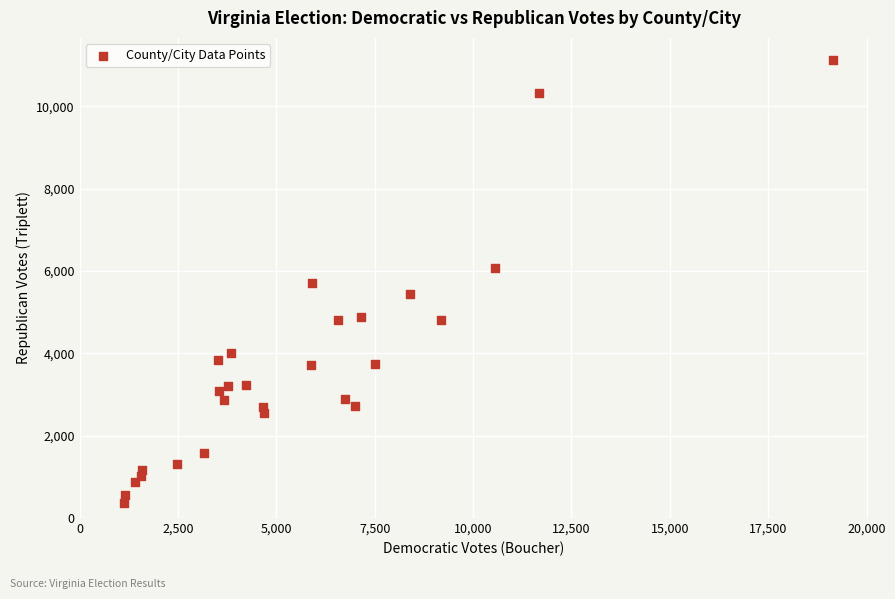

What is the range of Y values (max minus min)?

10767